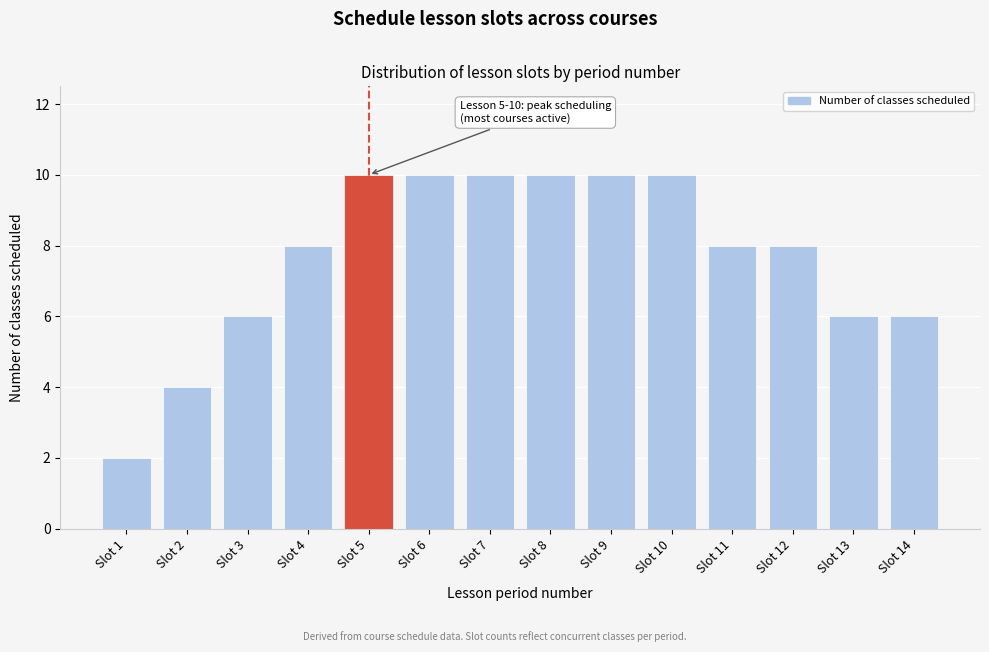

Reading left to right, what are all the values shown in this chart?

Slot 1=2	Slot 2=4	Slot 3=6	Slot 4=8	Slot 5=10	Slot 6=10	Slot 7=10	Slot 8=10	Slot 9=10	Slot 10=10	Slot 11=8	Slot 12=8	Slot 13=6	Slot 14=6